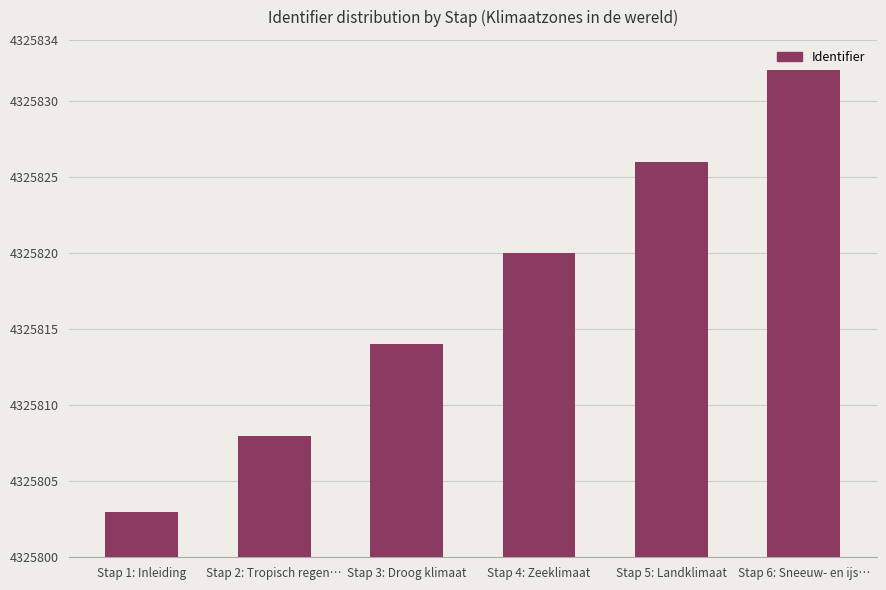

The value at Stap 3: Droog klimaat is 4325814. True or false?

True